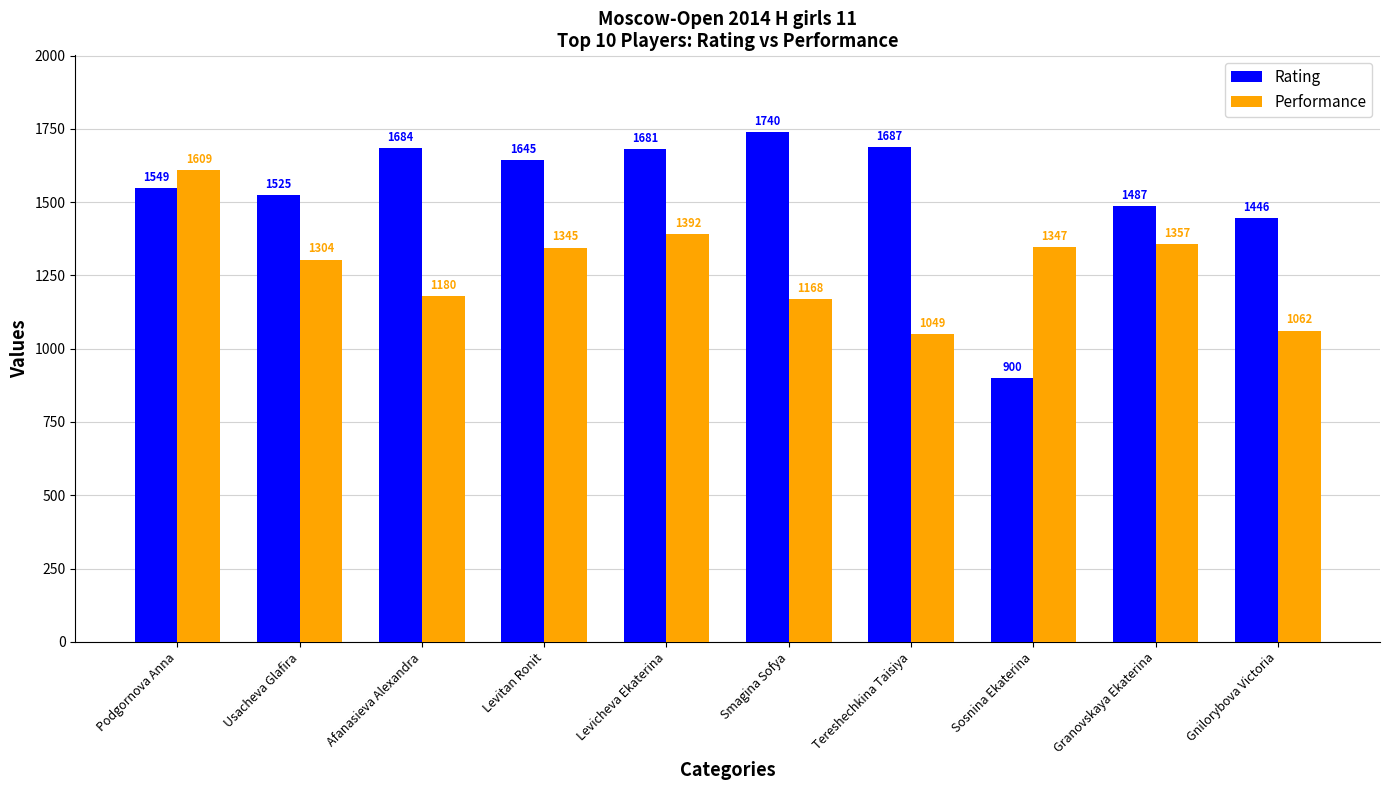

Rank the series at Levitan Ronit from highest to lowest value.

Rating, Performance